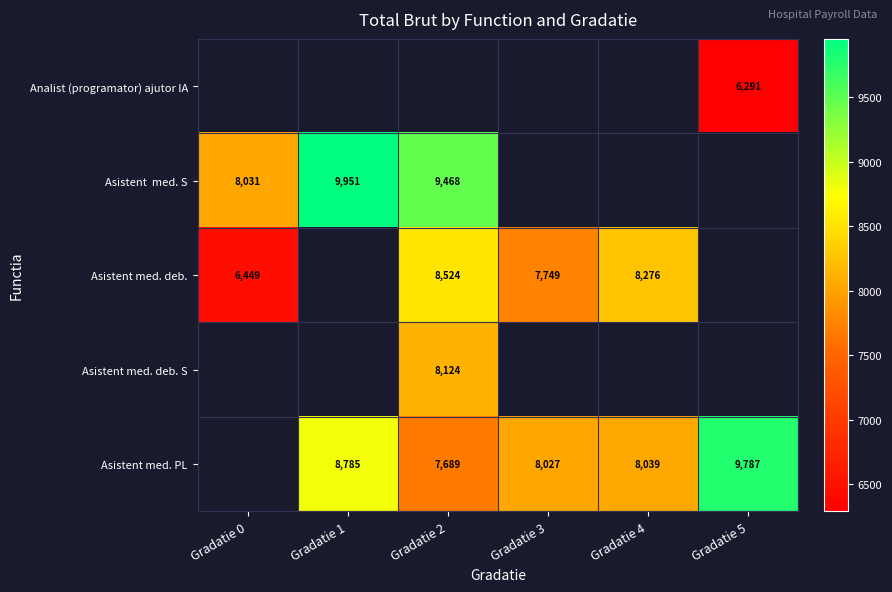

Is it true that Asistent med. PL equals 8785 at Gradatie 1?

True